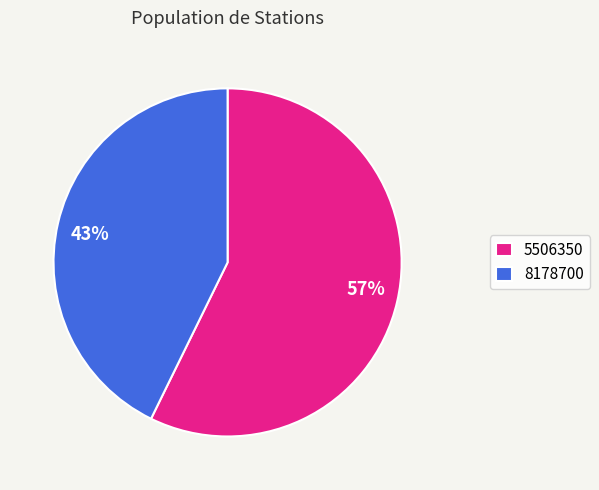

Do 43% and 57% together represent more than half of the pie?

Yes